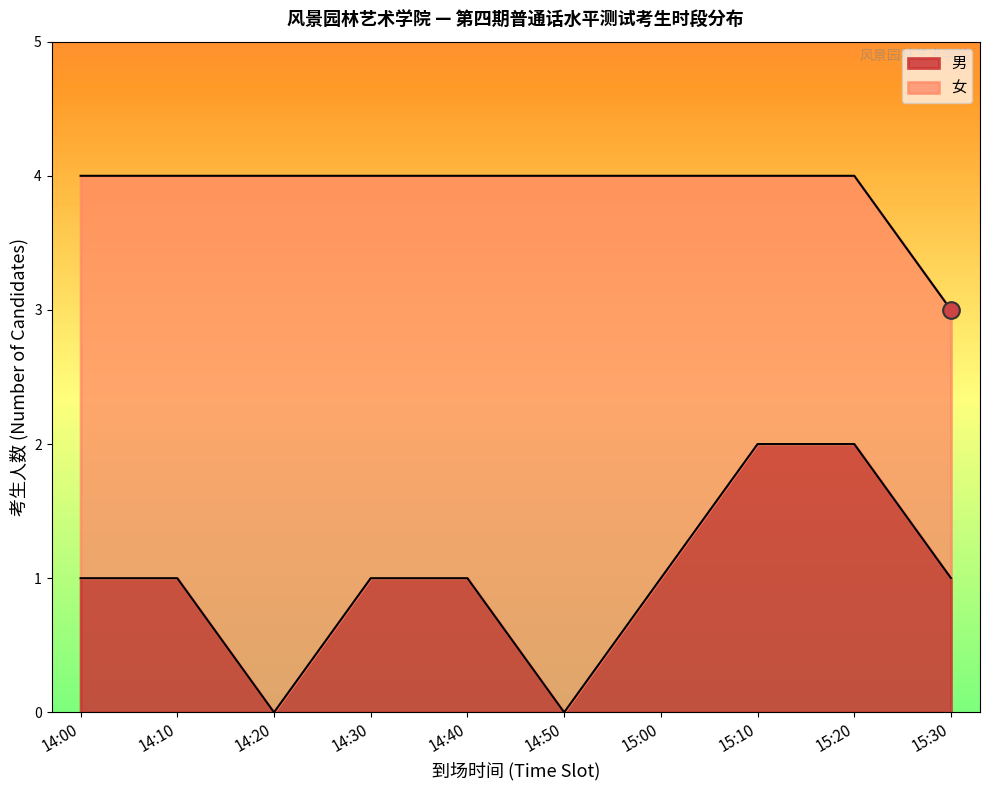

Which series has the largest total across all categories?

女